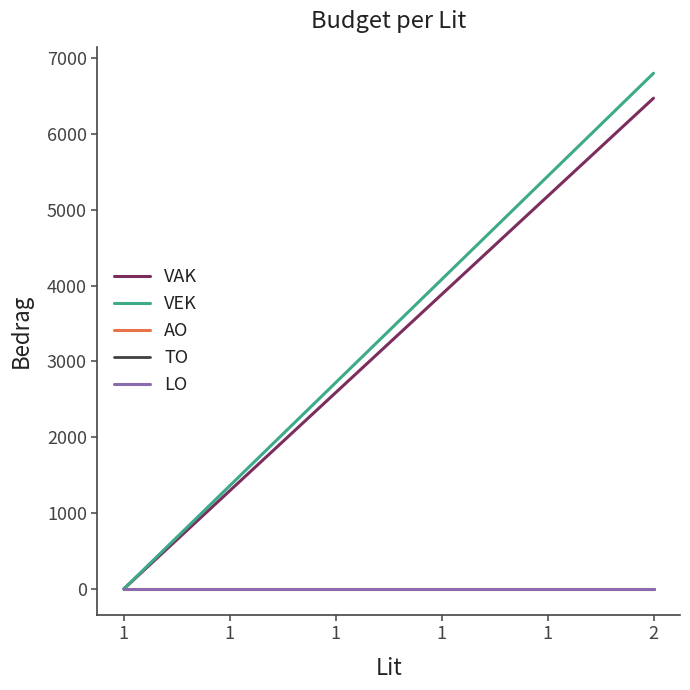

The value of AO at 1 is 0. True or false?

True